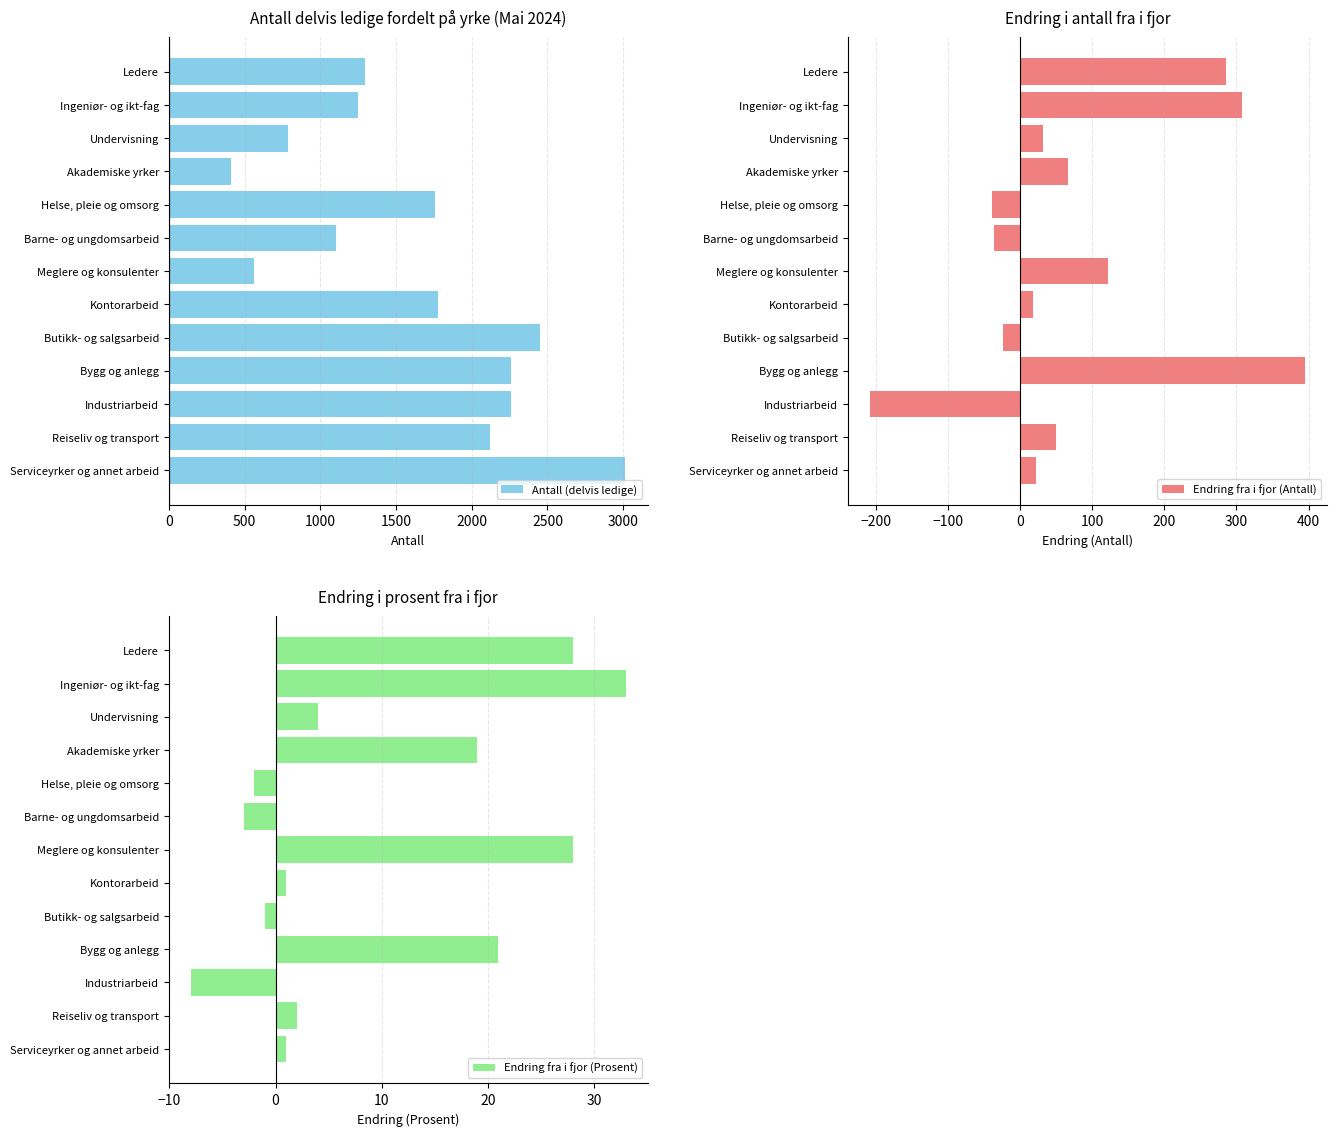

At which label does Antall (delvis ledige) reach its minimum?

Akademiske yrker